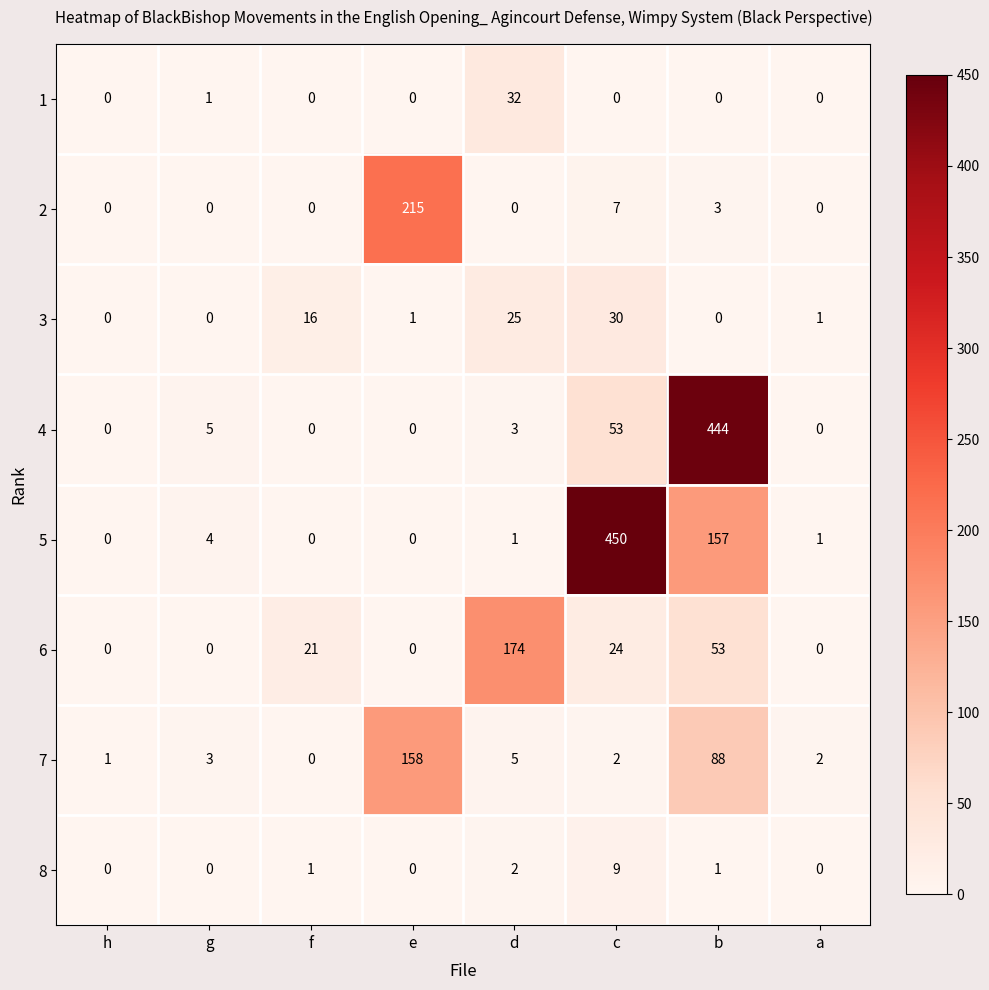

What is the difference between the second highest and second lowest values in the 3 series?

25